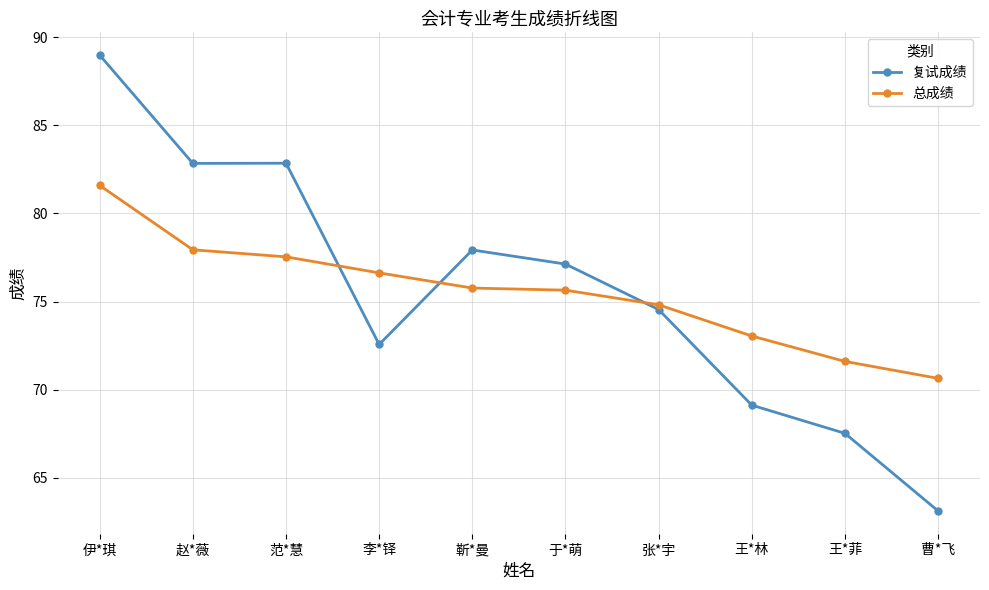

True or false: 总成绩 has a value of 70.7 at 曹*飞.

True